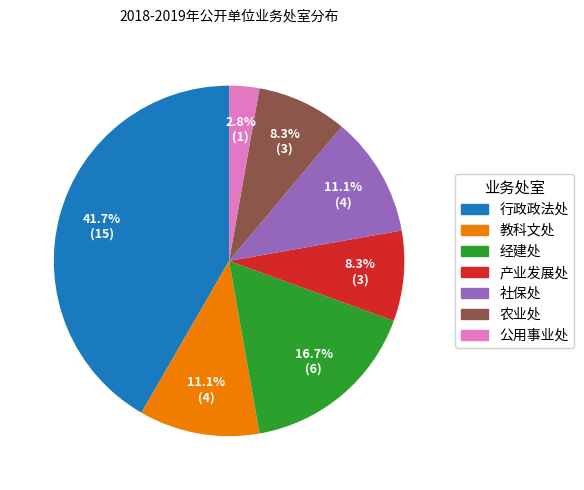

Count the number of slices in the pie.

7